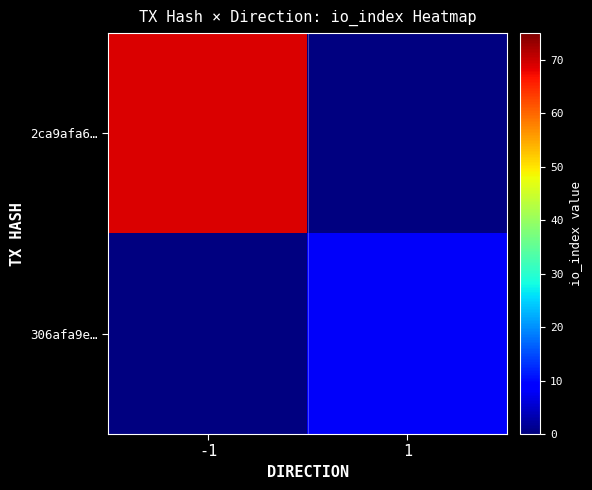

Where is 2ca9afa6… nearest to the value 69?

-1